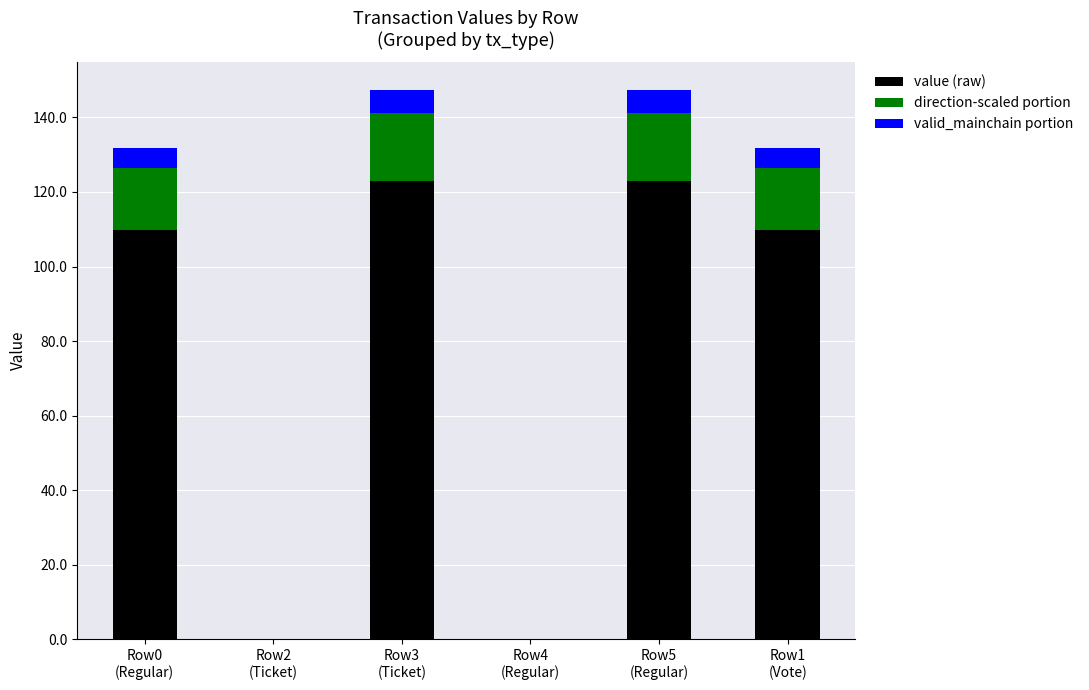

What is the highest value of the value (raw) series?

122.9